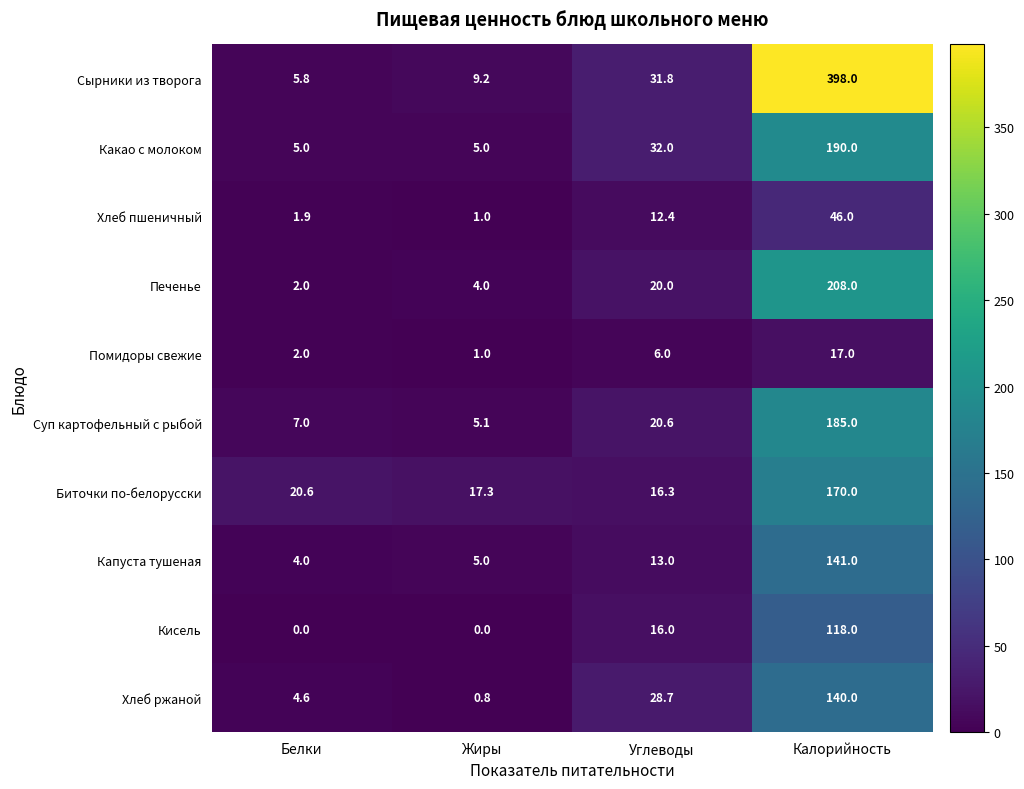

The Помидоры свежие series shows 6.0 at Углеводы. True or false?

True